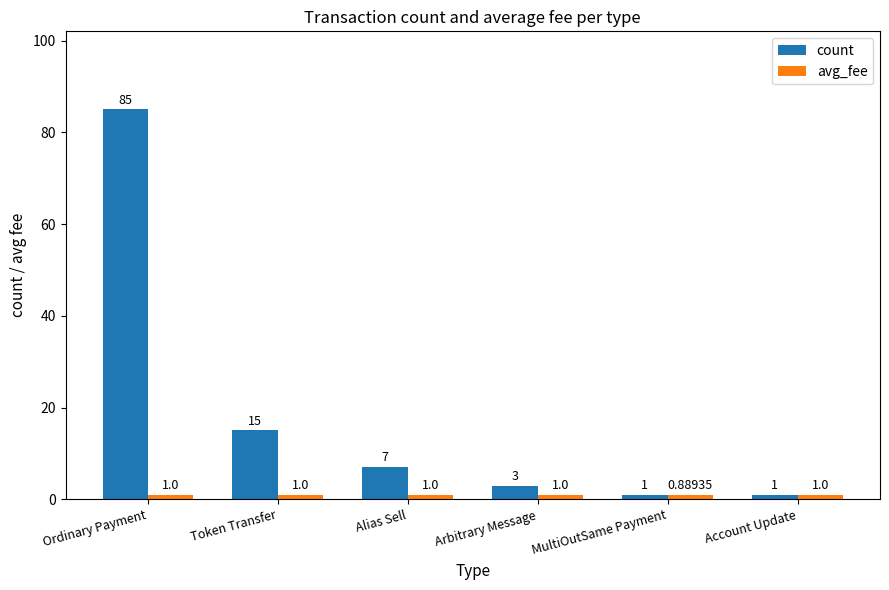

At which label does count first exceed 7?

Ordinary Payment